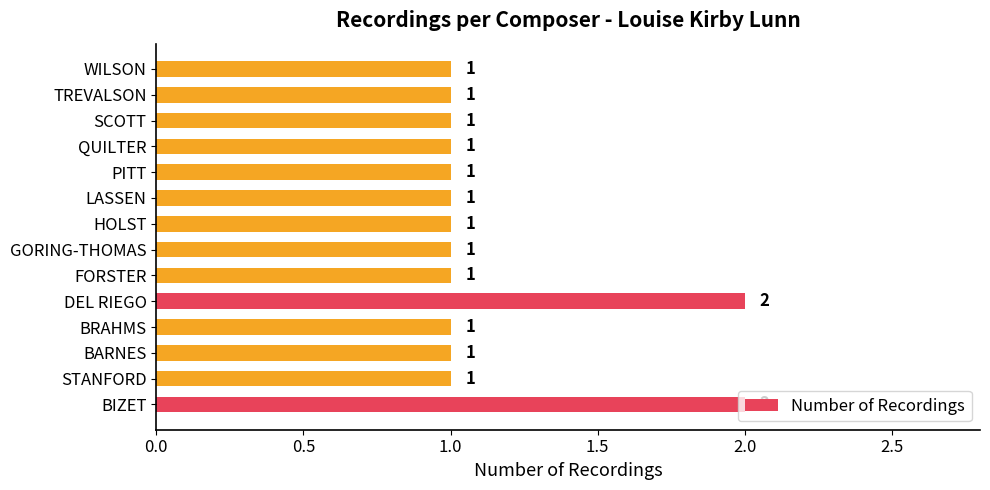

What is the difference between the maximum and second lowest values?

1